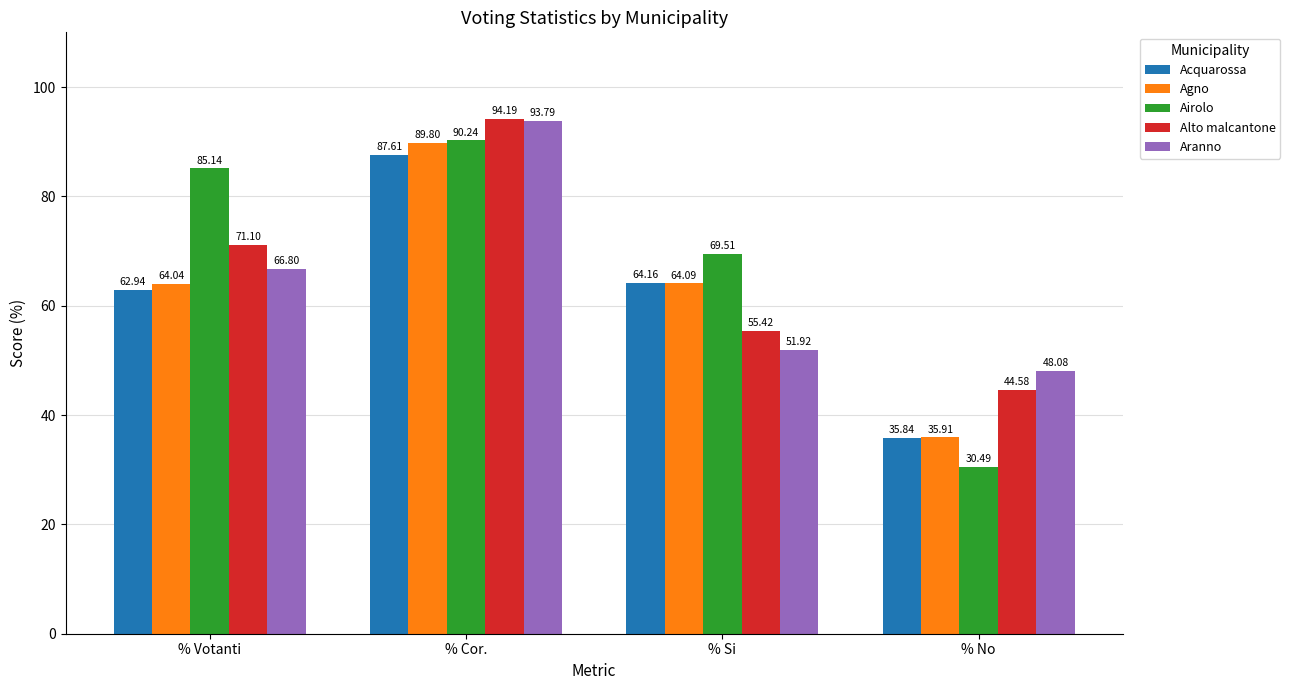

Reading right to left, what are all the values shown in this chart?

Acquarossa: 35.8	64.2	87.6	62.9
Agno: 35.9	64.1	89.8	64.0
Airolo: 30.5	69.5	90.2	85.1
Alto malcantone: 44.6	55.4	94.2	71.1
Aranno: 48.1	51.9	93.8	66.8